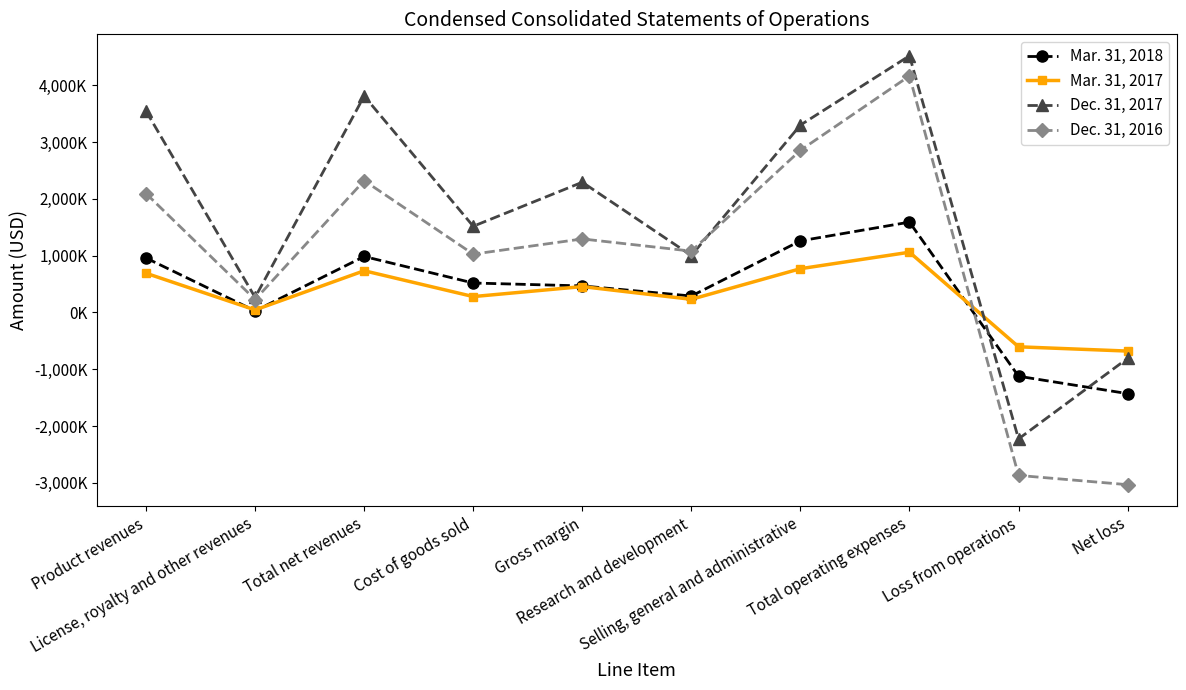

What is the label of the 7th point from the right?

Cost of goods sold